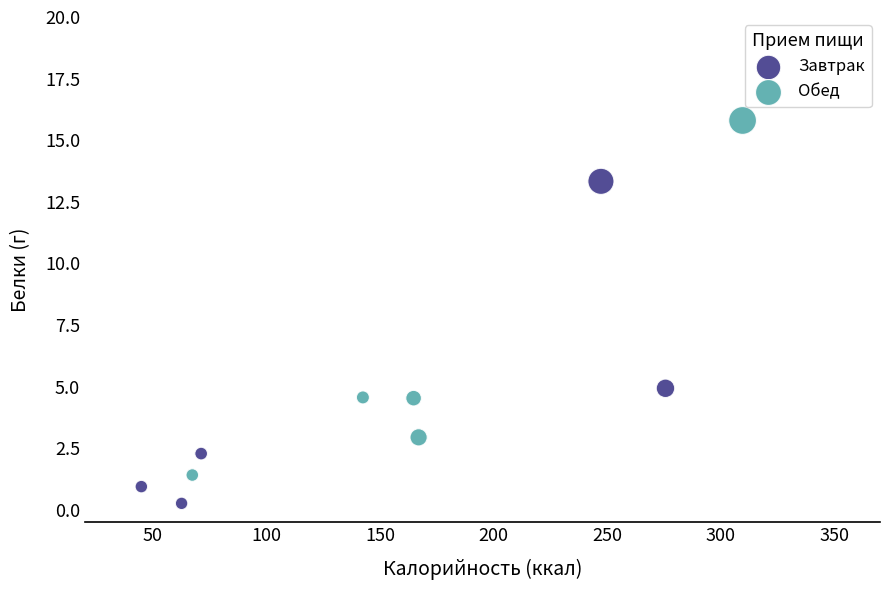

Which series contains the lowest Y value?

Завтрак